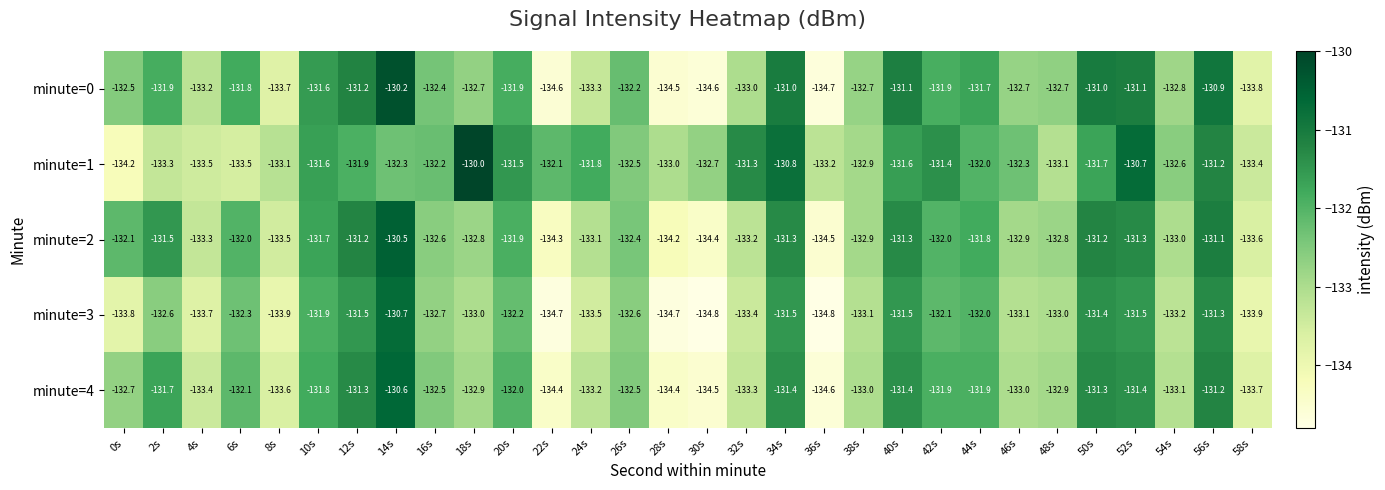

At 22s, list the series in order from largest to smallest.

minute=1, minute=2, minute=4, minute=0, minute=3